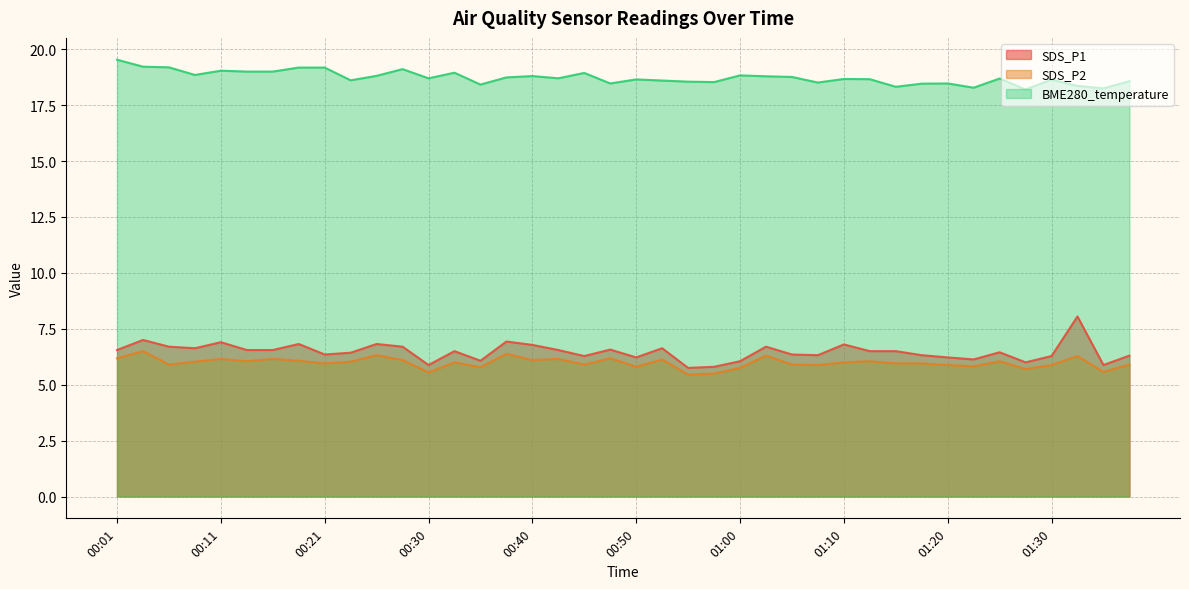

What is the difference between the BME280_temperature values at 01:23 and 01:18?

0.2